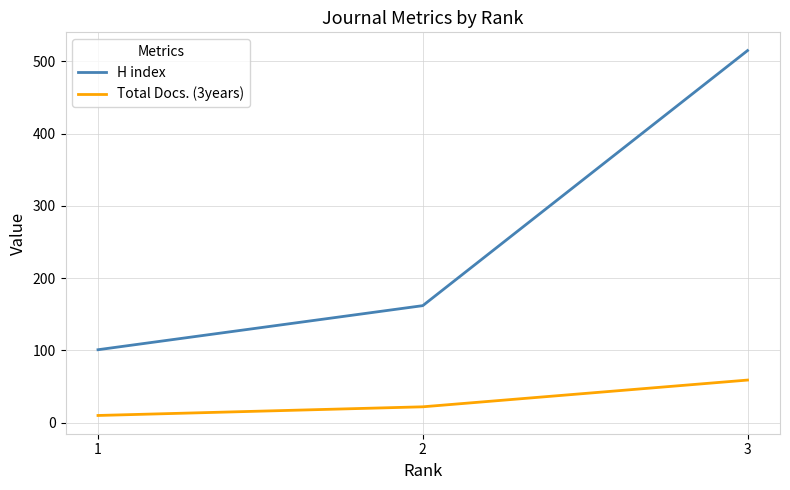

Reading right to left, extract all data points from this chart.

H index: 515	162	101
Total Docs. (3years): 59	22	10